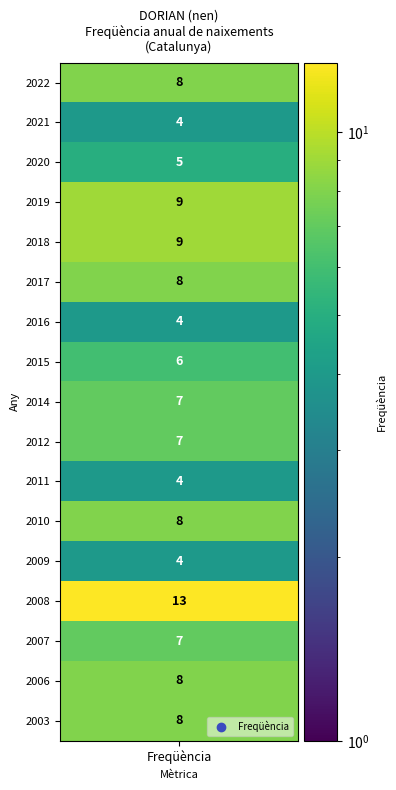

What is the sum of the values at 15 and 8?

15